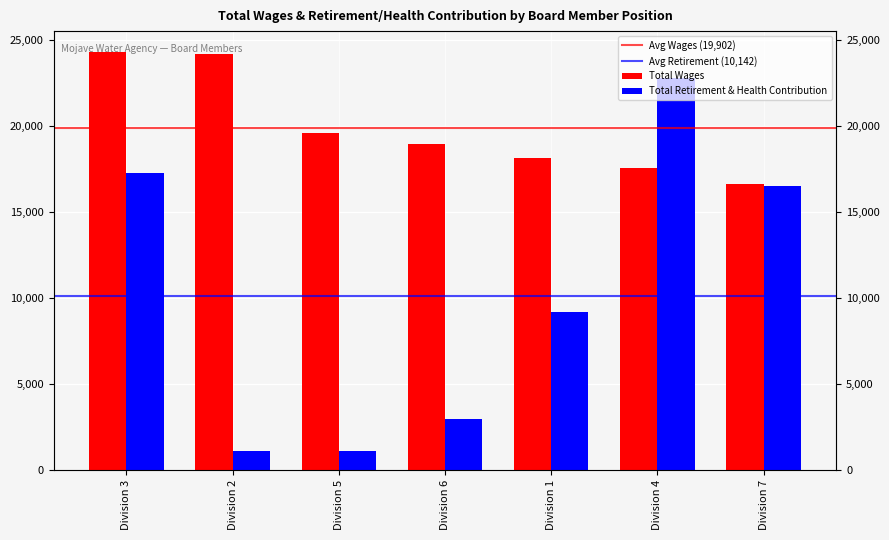

Which category has the highest value in the Total Retirement & Health Contribution series?

Division 4